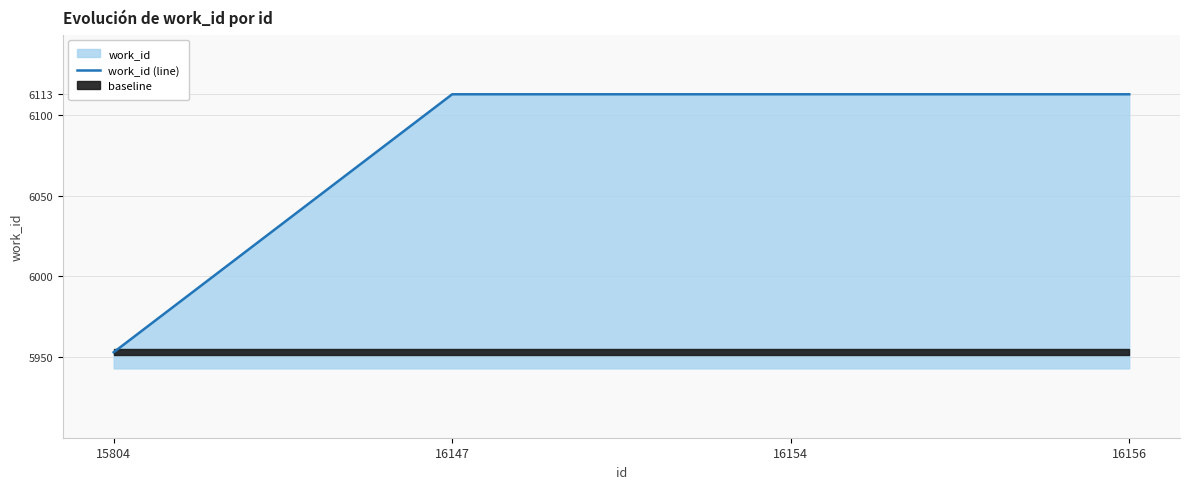

Which category has the highest value across all series?

16147